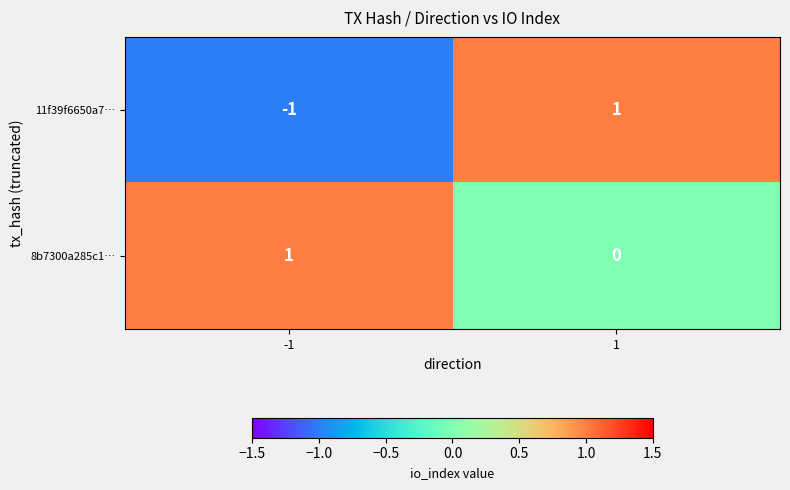

Between -1 and 1, which series saw the biggest shift?

11f39f6650a7…